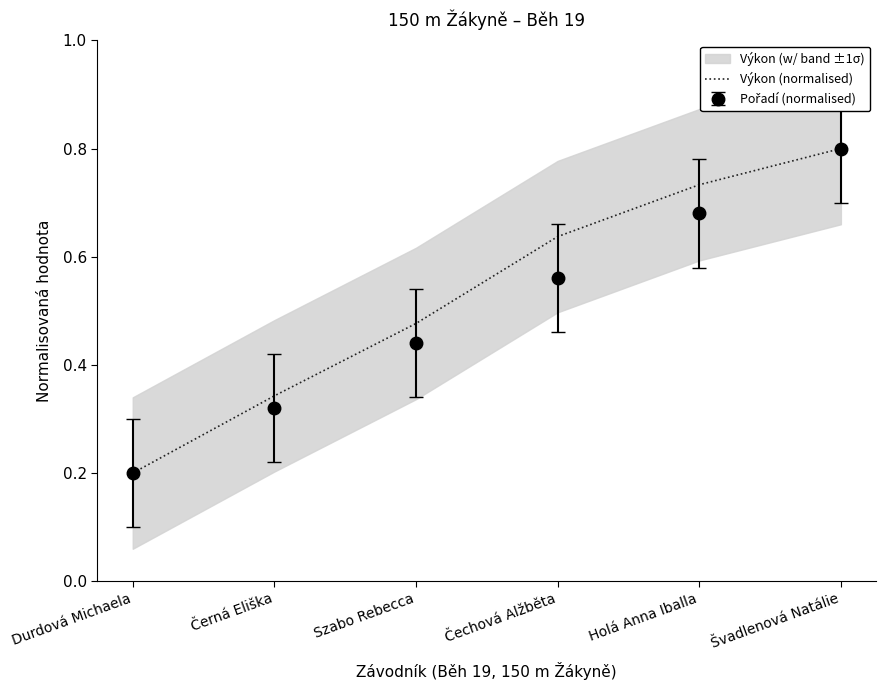

True or false: the data has more than 2 interior local peaks.

False